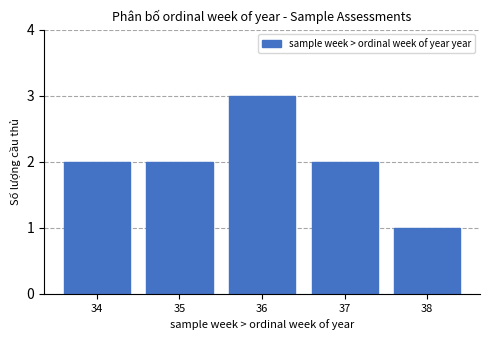

Reading left to right, list all the values displayed in this chart.

34=2	35=2	36=3	37=2	38=1